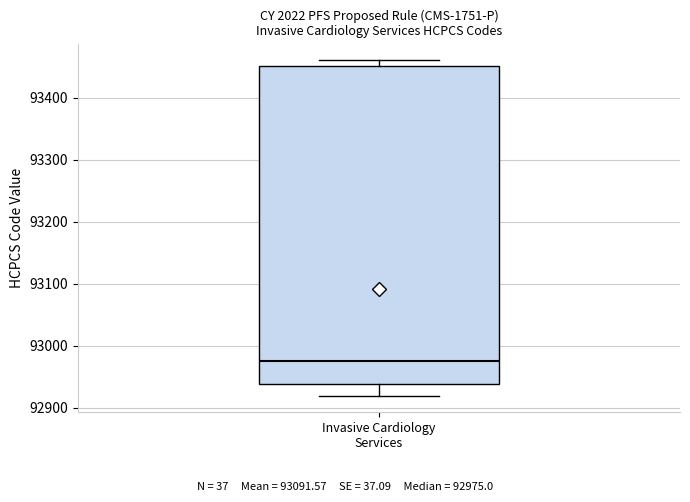

Where is the upper edge of the box for Invasive Cardiology Services on the y-axis? The values are not printed on the chart, so give them approximately, as read against the axis.

93450